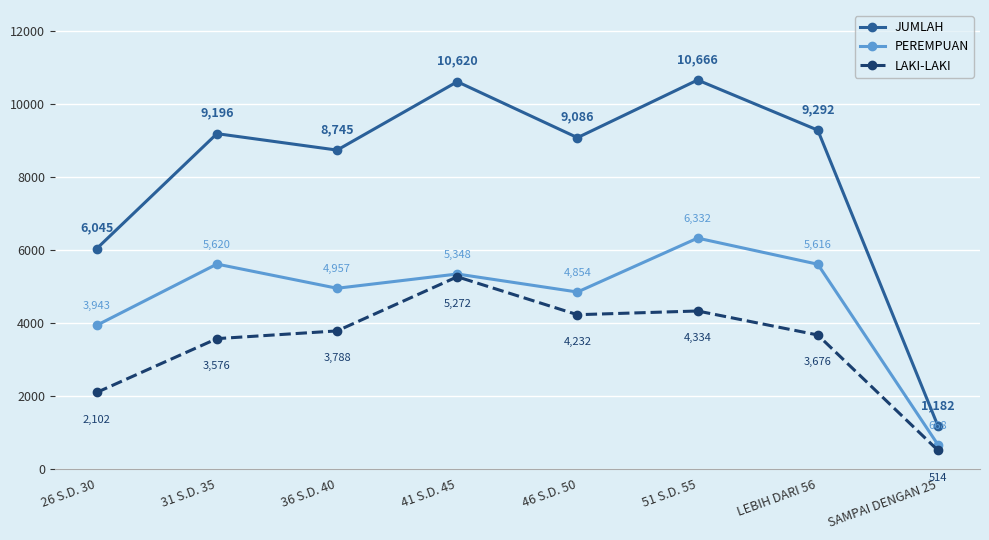

What is the highest value of the JUMLAH series?

10666